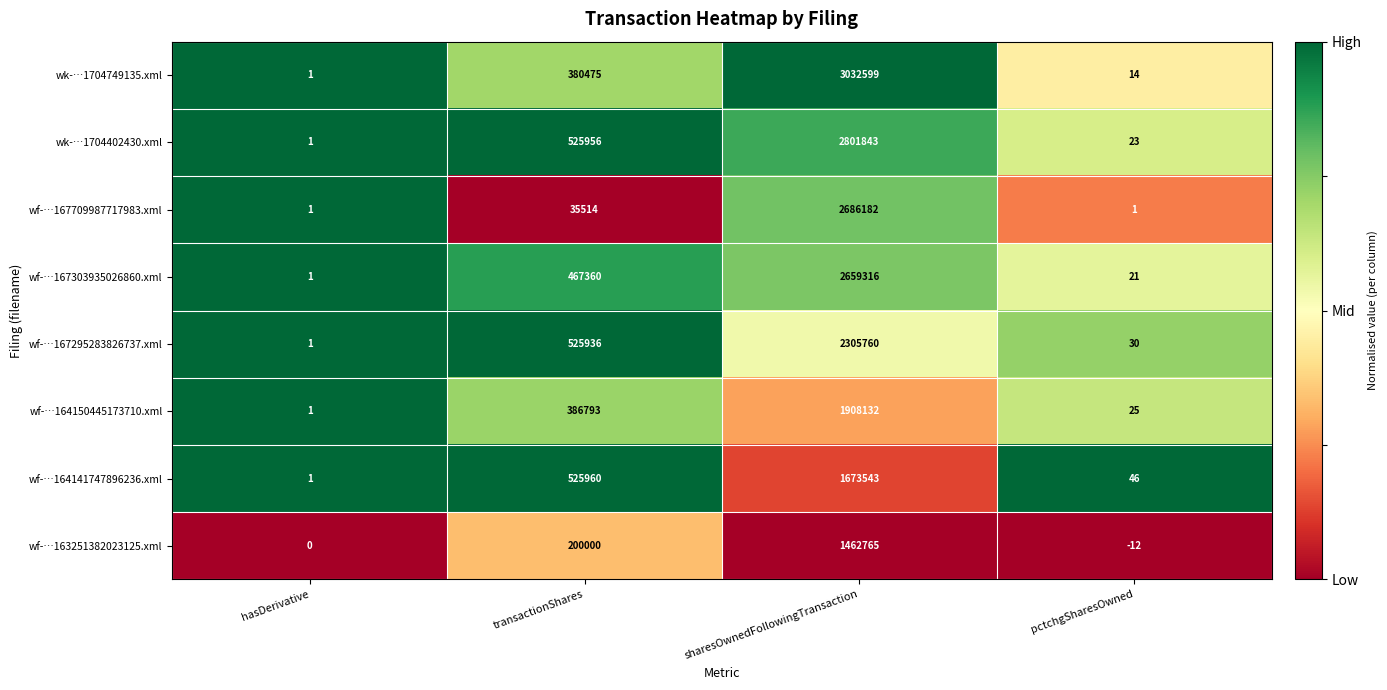

Between hasDerivative and pctchgSharesOwned, which series saw the biggest shift?

wf-…164141747896236.xml